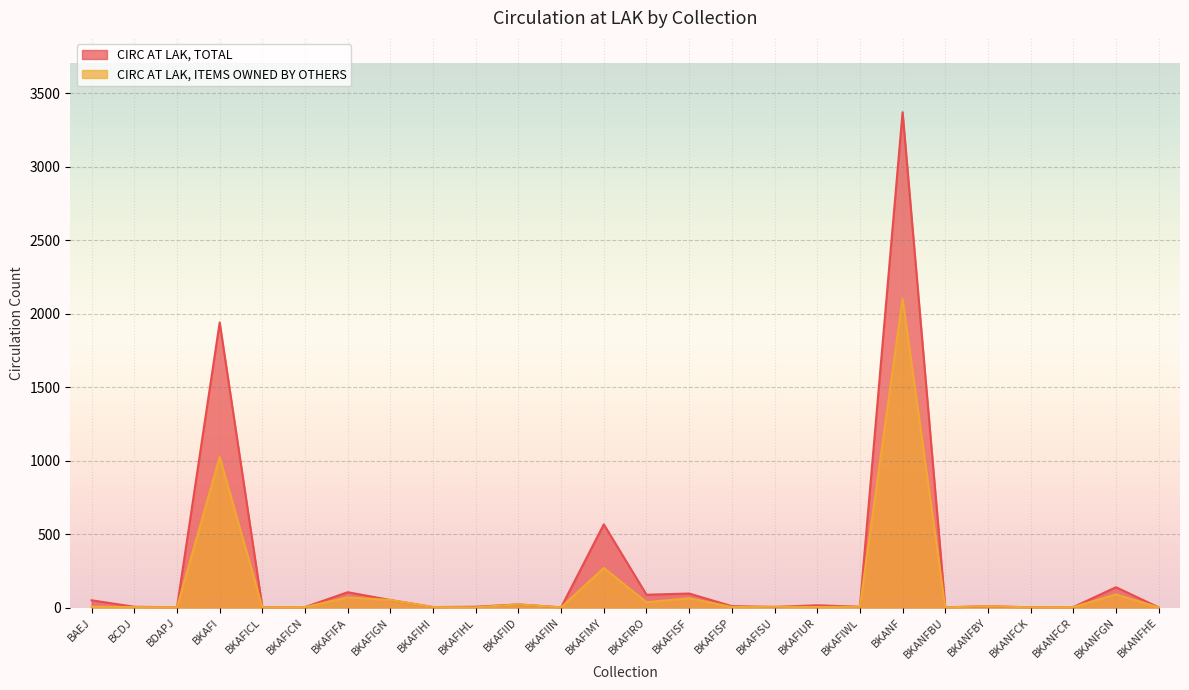

The value of CIRC AT LAK, ITEMS OWNED BY OTHERS at BKAFIUR is 4. True or false?

False